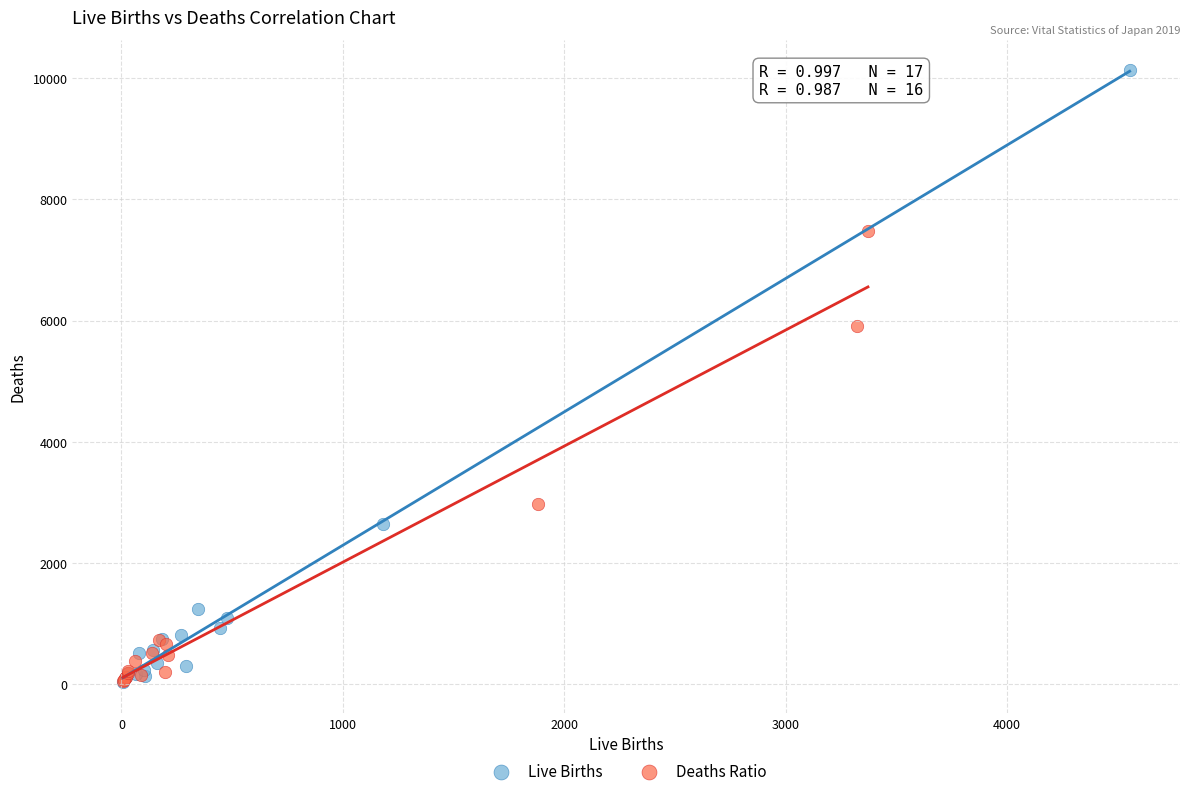

Which series has the widest spread of Y values?

Live Births